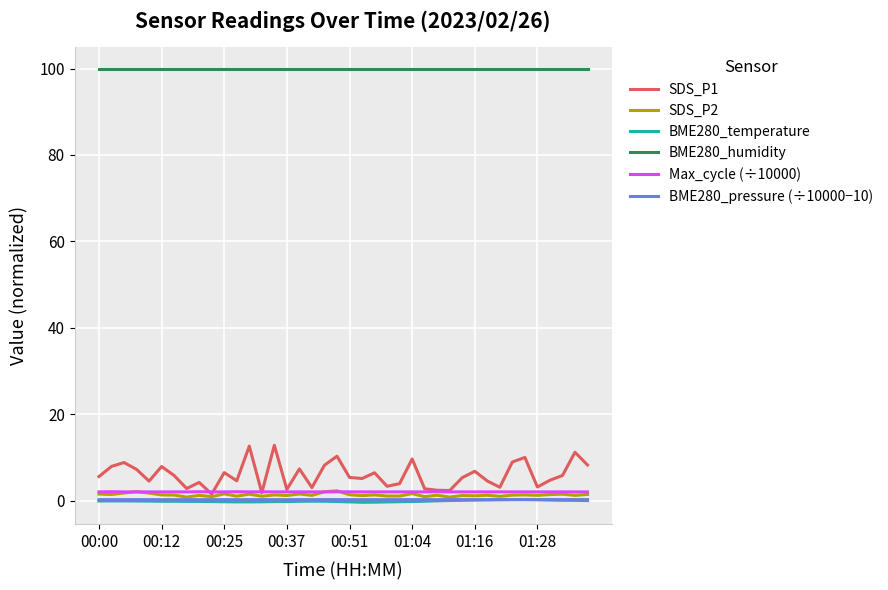

Which series has the widest spread of values?

SDS_P1